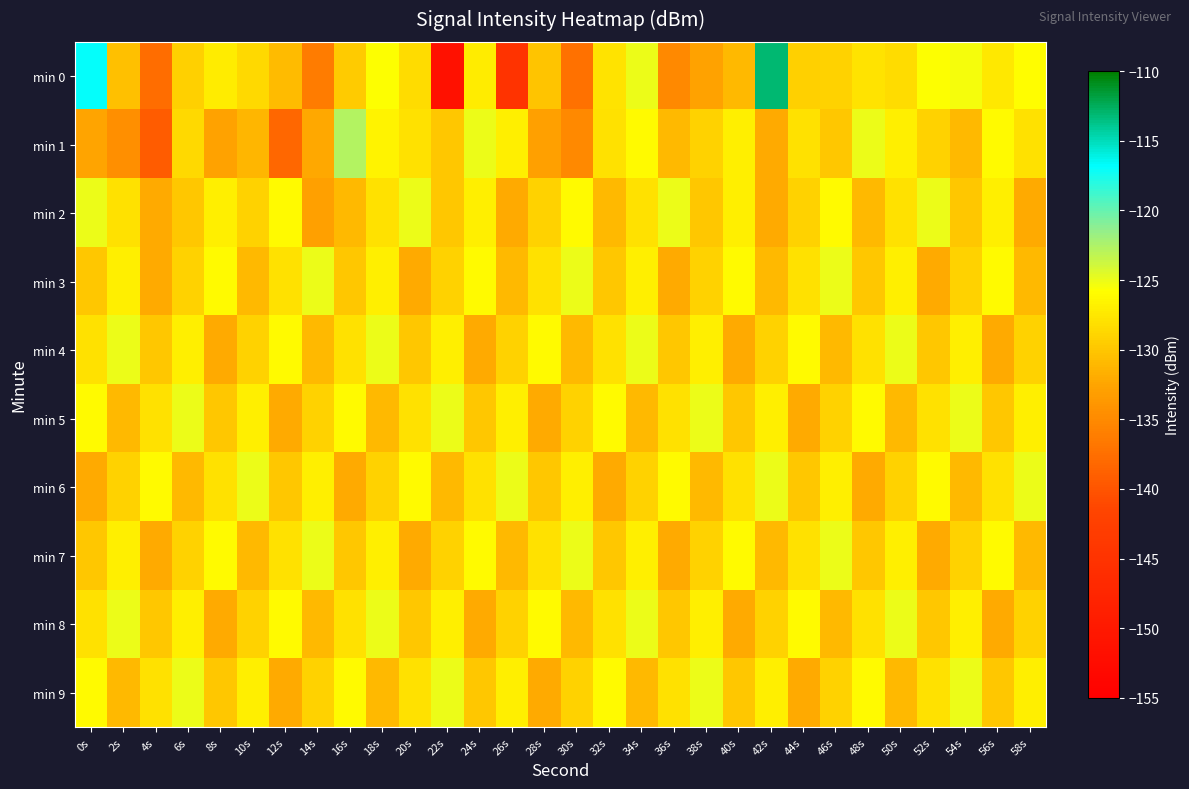

Reading left to right, list all the values displayed in this chart.

min 0: 0s=-117.0	2s=-130.5	4s=-137.7	6s=-129.2	8s=-127.2	10s=-128.5	12s=-130.9	14s=-136.3	16s=-129.6	18s=-125.6	20s=-128.4	22s=-151.5	24s=-127.1	26s=-144.9	28s=-130.0	30s=-137.3	32s=-127.8	34s=-125.1	36s=-135.1	38s=-132.8	40s=-131.0	42s=-113.1	44s=-129.3	46s=-129.1	48s=-127.8	50s=-128.4	52s=-125.7	54s=-125.4	56s=-127.4	58s=-125.9
min 1: 0s=-132.6	2s=-134.6	4s=-139.3	6s=-128.6	8s=-132.8	10s=-131.2	12s=-138.3	14s=-132.2	16s=-122.8	18s=-126.6	20s=-128.0	22s=-130.0	24s=-125.0	26s=-127.0	28s=-133.0	30s=-135.0	32s=-128.0	34s=-126.0	36s=-131.0	38s=-129.0	40s=-127.0	42s=-132.0	44s=-128.0	46s=-130.0	48s=-125.0	50s=-127.0	52s=-129.0	54s=-131.0	56s=-126.0	58s=-128.0
min 2: 0s=-125.0	2s=-128.0	4s=-132.0	6s=-130.0	8s=-127.0	10s=-129.0	12s=-126.0	14s=-133.0	16s=-131.0	18s=-128.0	20s=-125.0	22s=-130.0	24s=-127.0	26s=-132.0	28s=-129.0	30s=-126.0	32s=-131.0	34s=-128.0	36s=-125.0	38s=-130.0	40s=-127.0	42s=-132.0	44s=-129.0	46s=-126.0	48s=-131.0	50s=-128.0	52s=-125.0	54s=-130.0	56s=-127.0	58s=-132.0
min 3: 0s=-130.0	2s=-127.0	4s=-132.0	6s=-129.0	8s=-126.0	10s=-131.0	12s=-128.0	14s=-125.0	16s=-130.0	18s=-127.0	20s=-132.0	22s=-129.0	24s=-126.0	26s=-131.0	28s=-128.0	30s=-125.0	32s=-130.0	34s=-127.0	36s=-132.0	38s=-129.0	40s=-126.0	42s=-131.0	44s=-128.0	46s=-125.0	48s=-130.0	50s=-127.0	52s=-132.0	54s=-129.0	56s=-126.0	58s=-131.0
min 4: 0s=-128.0	2s=-125.0	4s=-130.0	6s=-127.0	8s=-132.0	10s=-129.0	12s=-126.0	14s=-131.0	16s=-128.0	18s=-125.0	20s=-130.0	22s=-127.0	24s=-132.0	26s=-129.0	28s=-126.0	30s=-131.0	32s=-128.0	34s=-125.0	36s=-130.0	38s=-127.0	40s=-132.0	42s=-129.0	44s=-126.0	46s=-131.0	48s=-128.0	50s=-125.0	52s=-130.0	54s=-127.0	56s=-132.0	58s=-129.0
min 5: 0s=-126.0	2s=-131.0	4s=-128.0	6s=-125.0	8s=-130.0	10s=-127.0	12s=-132.0	14s=-129.0	16s=-126.0	18s=-131.0	20s=-128.0	22s=-125.0	24s=-130.0	26s=-127.0	28s=-132.0	30s=-129.0	32s=-126.0	34s=-131.0	36s=-128.0	38s=-125.0	40s=-130.0	42s=-127.0	44s=-132.0	46s=-129.0	48s=-126.0	50s=-131.0	52s=-128.0	54s=-125.0	56s=-130.0	58s=-127.0
min 6: 0s=-132.0	2s=-129.0	4s=-126.0	6s=-131.0	8s=-128.0	10s=-125.0	12s=-130.0	14s=-127.0	16s=-132.0	18s=-129.0	20s=-126.0	22s=-131.0	24s=-128.0	26s=-125.0	28s=-130.0	30s=-127.0	32s=-132.0	34s=-129.0	36s=-126.0	38s=-131.0	40s=-128.0	42s=-125.0	44s=-130.0	46s=-127.0	48s=-132.0	50s=-129.0	52s=-126.0	54s=-131.0	56s=-128.0	58s=-125.0
min 7: 0s=-130.0	2s=-127.0	4s=-132.0	6s=-129.0	8s=-126.0	10s=-131.0	12s=-128.0	14s=-125.0	16s=-130.0	18s=-127.0	20s=-132.0	22s=-129.0	24s=-126.0	26s=-131.0	28s=-128.0	30s=-125.0	32s=-130.0	34s=-127.0	36s=-132.0	38s=-129.0	40s=-126.0	42s=-131.0	44s=-128.0	46s=-125.0	48s=-130.0	50s=-127.0	52s=-132.0	54s=-129.0	56s=-126.0	58s=-131.0
min 8: 0s=-128.0	2s=-125.0	4s=-130.0	6s=-127.0	8s=-132.0	10s=-129.0	12s=-126.0	14s=-131.0	16s=-128.0	18s=-125.0	20s=-130.0	22s=-127.0	24s=-132.0	26s=-129.0	28s=-126.0	30s=-131.0	32s=-128.0	34s=-125.0	36s=-130.0	38s=-127.0	40s=-132.0	42s=-129.0	44s=-126.0	46s=-131.0	48s=-128.0	50s=-125.0	52s=-130.0	54s=-127.0	56s=-132.0	58s=-129.0
min 9: 0s=-126.0	2s=-131.0	4s=-128.0	6s=-125.0	8s=-130.0	10s=-127.0	12s=-132.0	14s=-129.0	16s=-126.0	18s=-131.0	20s=-128.0	22s=-125.0	24s=-130.0	26s=-127.0	28s=-132.0	30s=-129.0	32s=-126.0	34s=-131.0	36s=-128.0	38s=-125.0	40s=-130.0	42s=-127.0	44s=-132.0	46s=-129.0	48s=-126.0	50s=-131.0	52s=-128.0	54s=-125.0	56s=-130.0	58s=-127.0